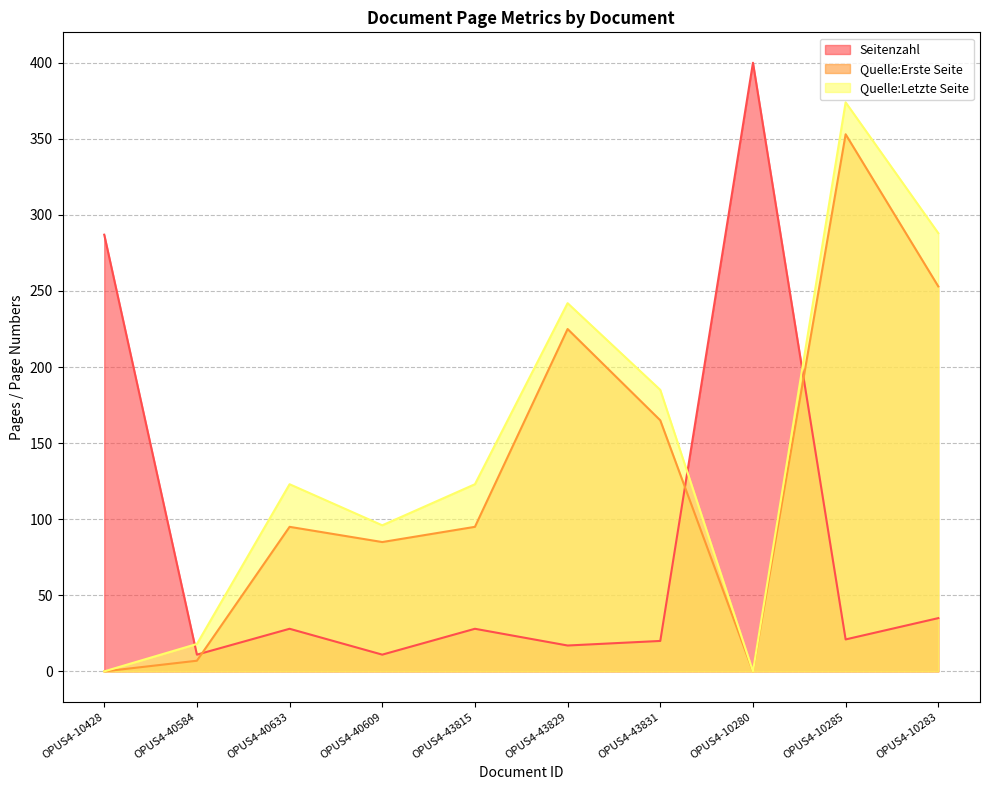

What is the highest value of the Quelle:Erste Seite series?

353